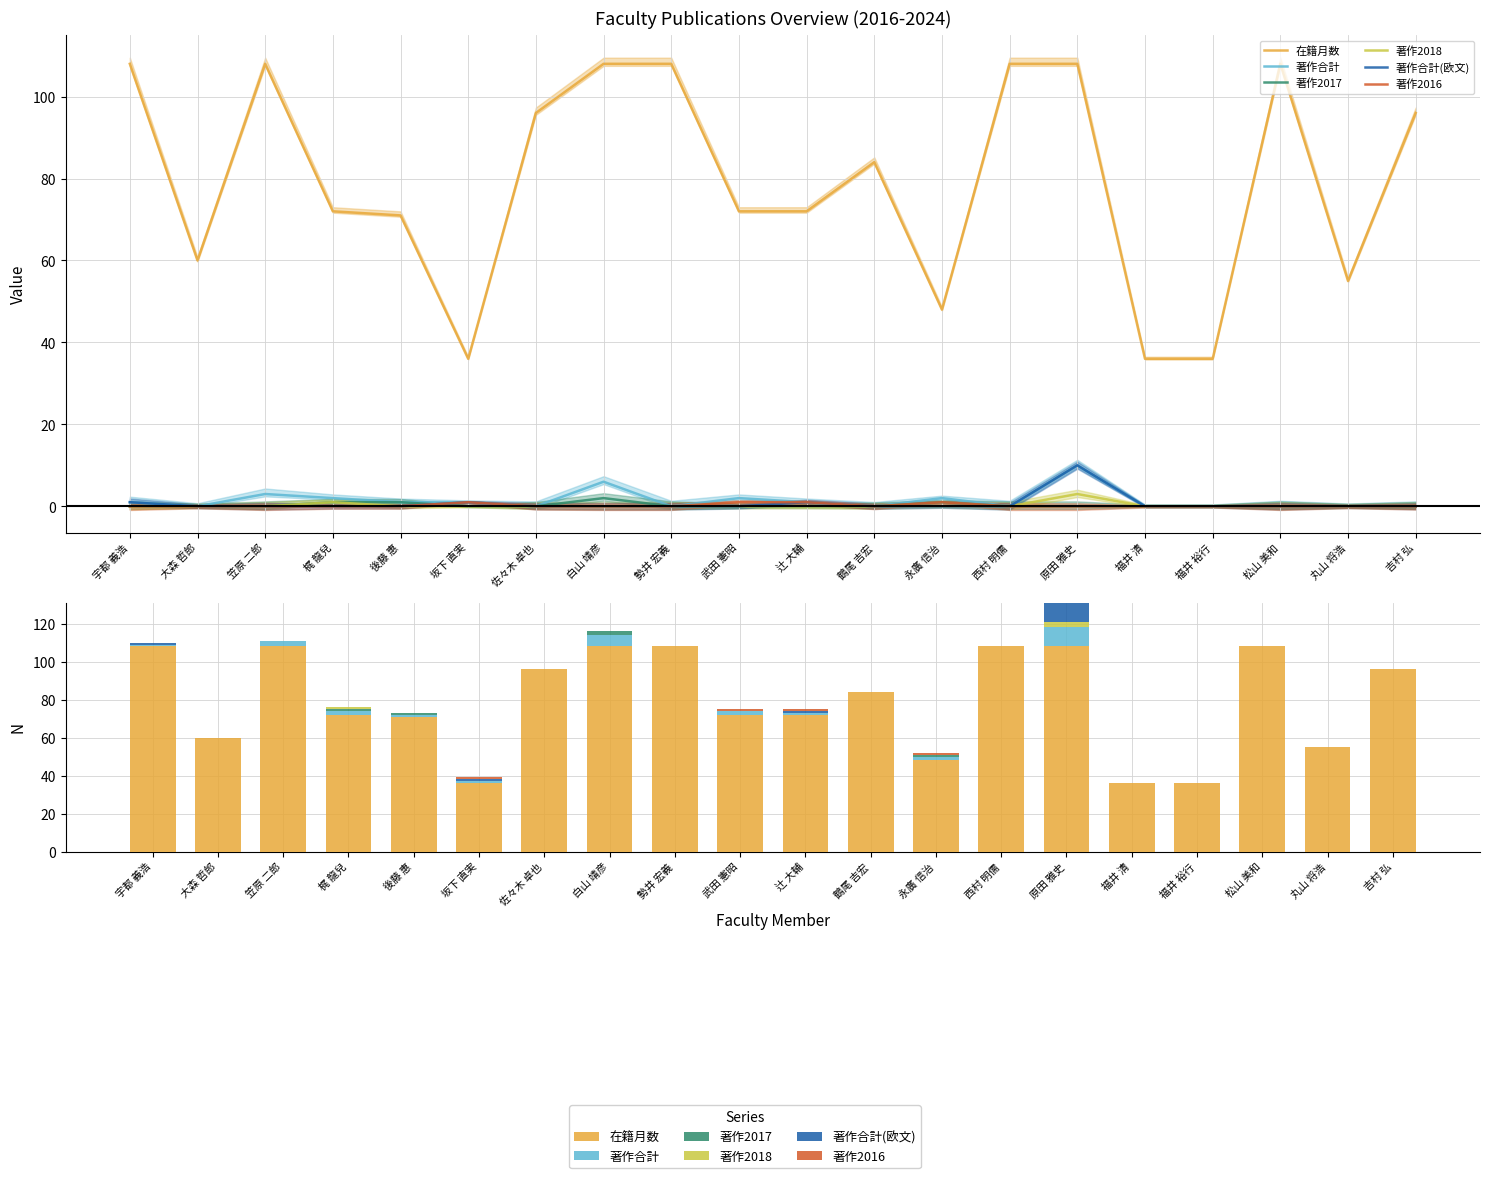

What is the spread (max minus min) of values at 西村 明儒?

108